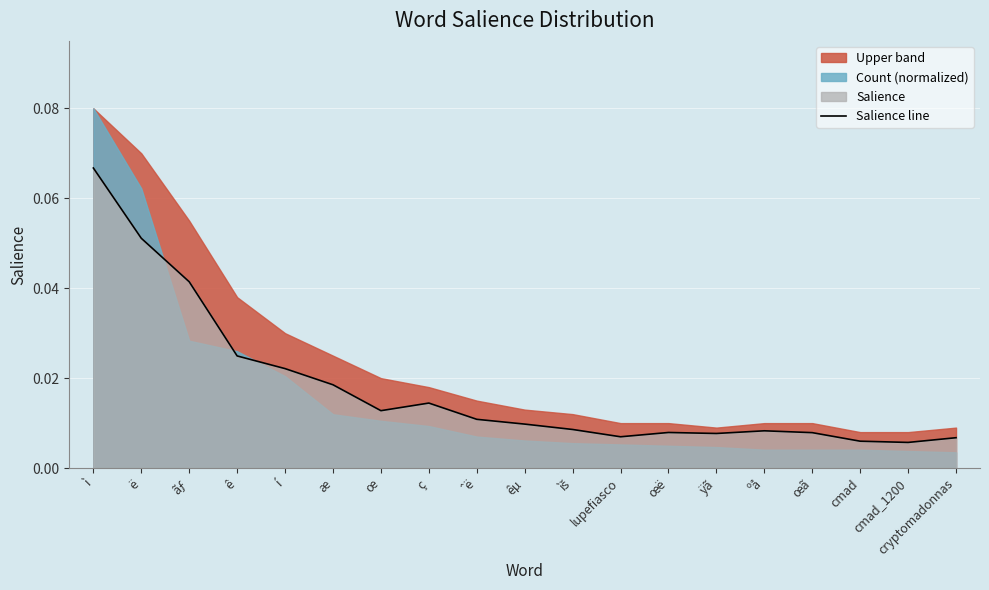

How many data points does each series have?

19